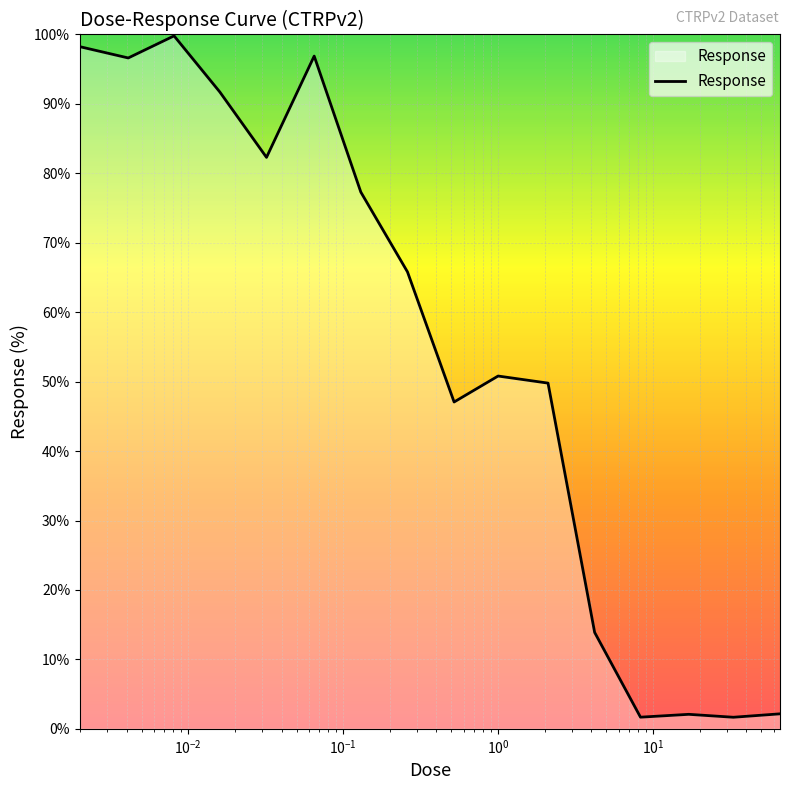

What is the difference between the maximum and minimum values?

98.1